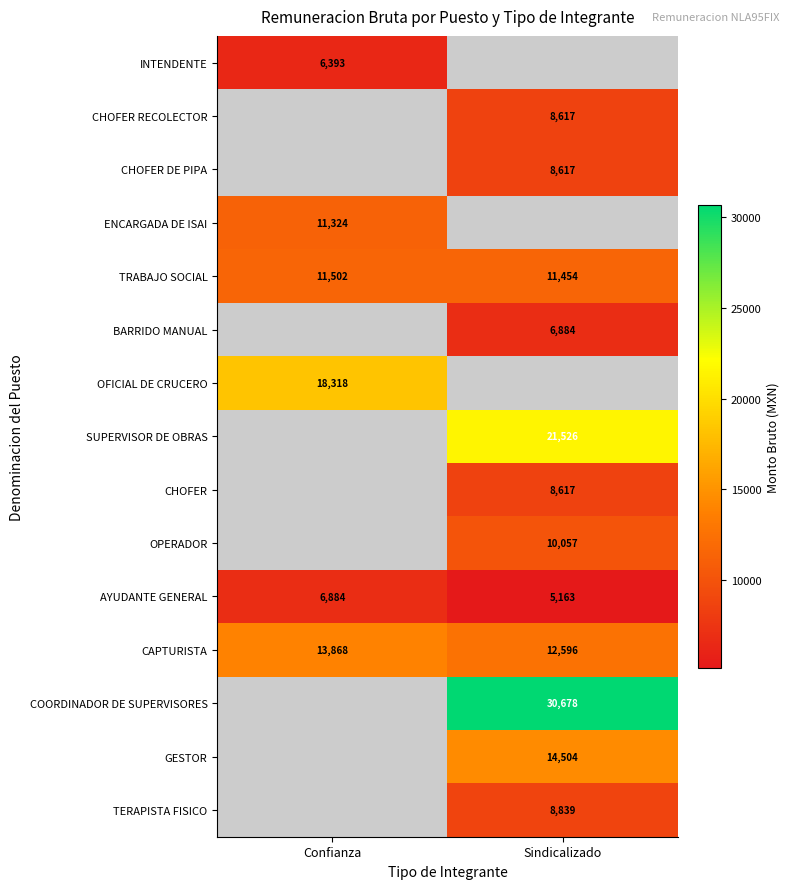

At which label does CAPTURISTA reach its minimum?

Sindicalizado